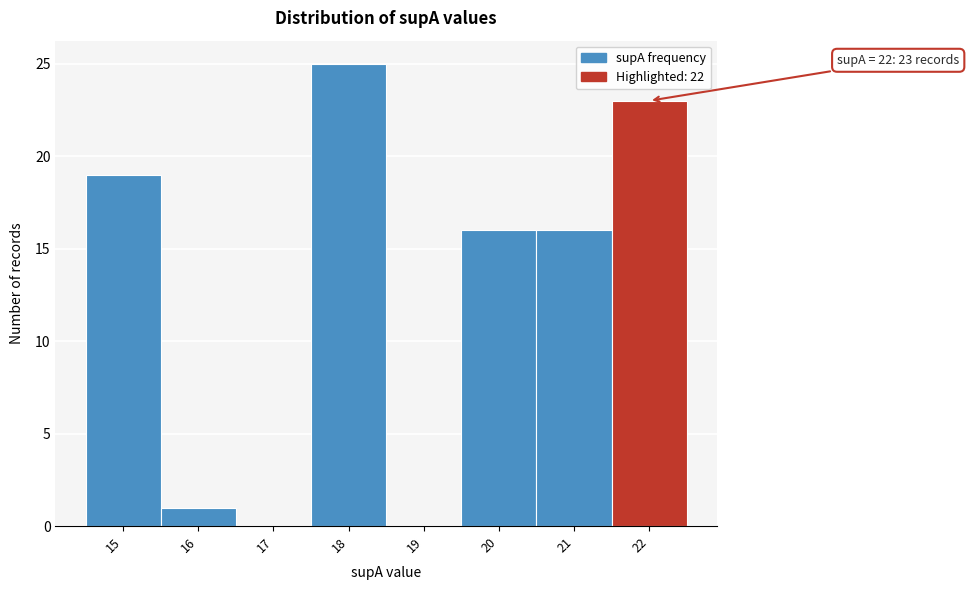

Over which range of the x-axis is the bar tallest?

17.5 to 18.5